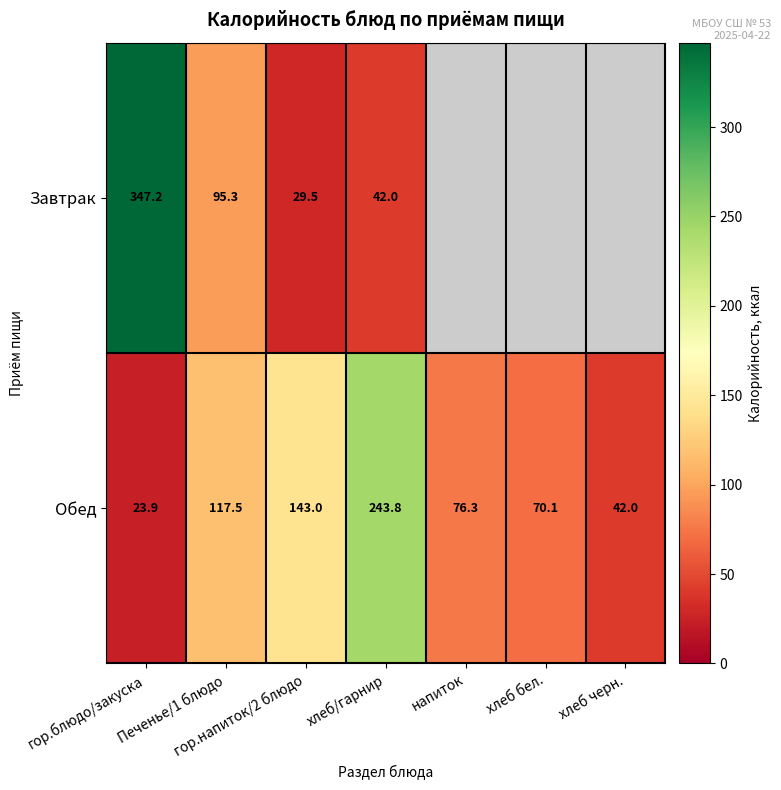

What is the sum of the Обед values at Печенье/1 блюдо and хлеб черн.?

159.5